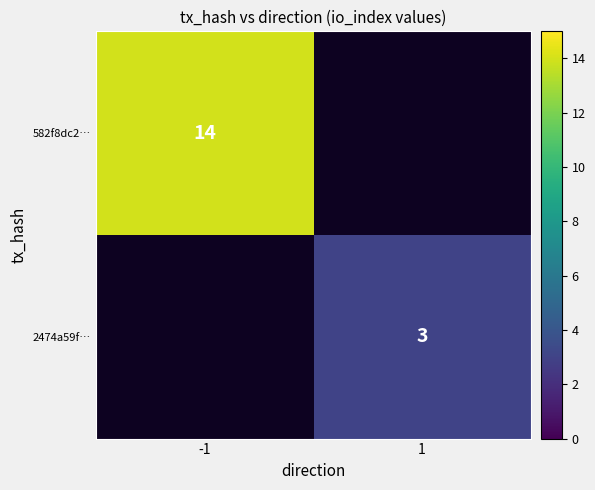

The value of 582f8dc2… at -1 is 8. True or false?

False